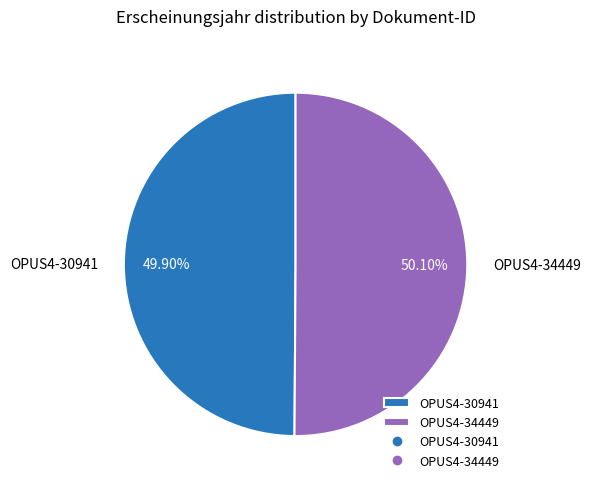

How many slices are in this pie chart?

2